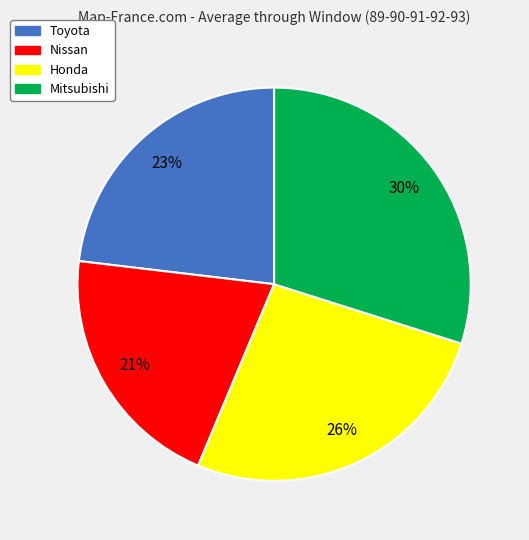

The Nissan slice represents 21% of the pie. True or false?

True